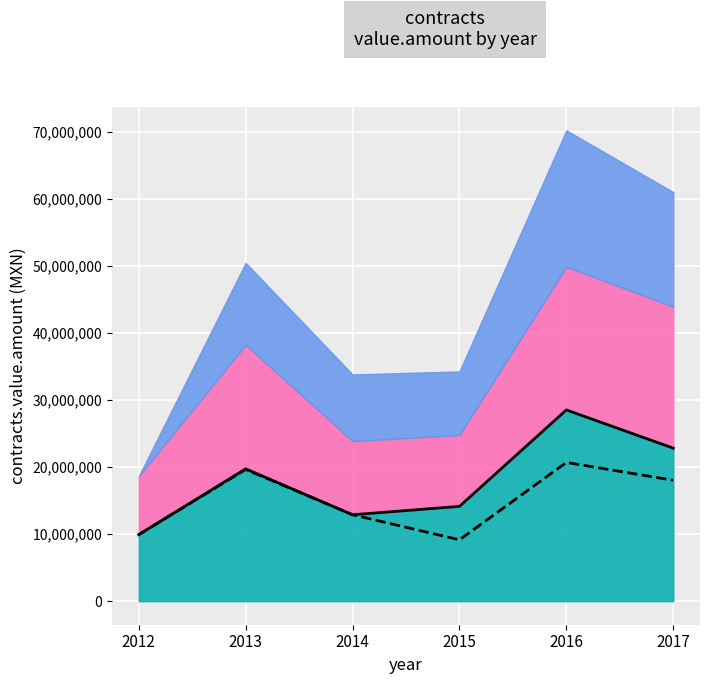

Is it true that projected equals 17057123.5 at 2012?

False